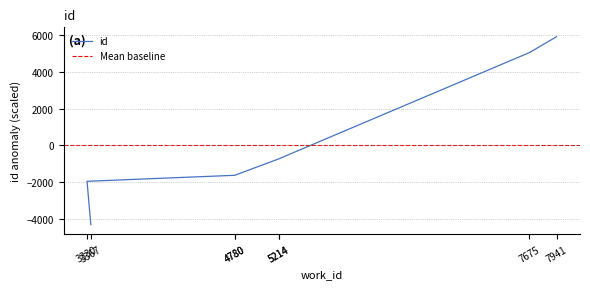

Rank the categories by value from highest to lowest.

7941, 7675, 5214, 5214, 4780, 4780, 3330, 3367